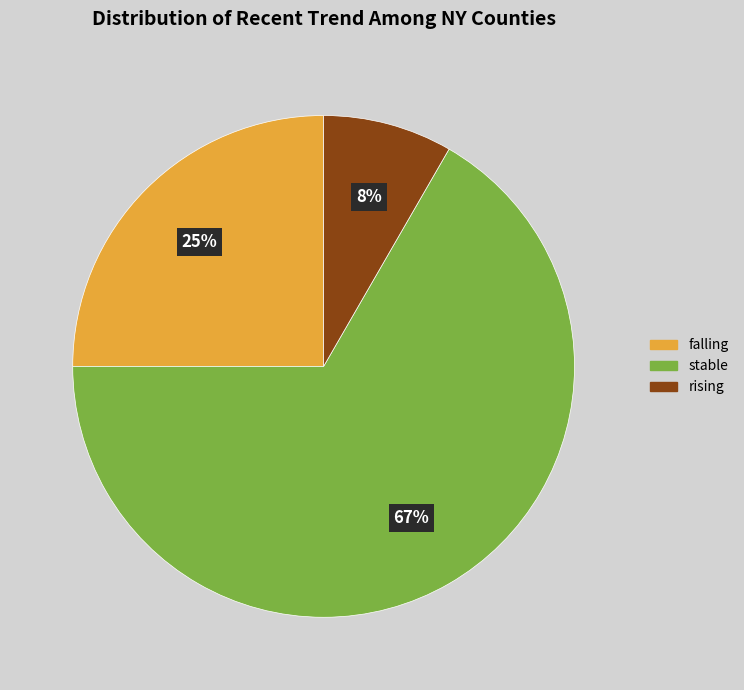

To the nearest percent, what portion does rising represent?

8%